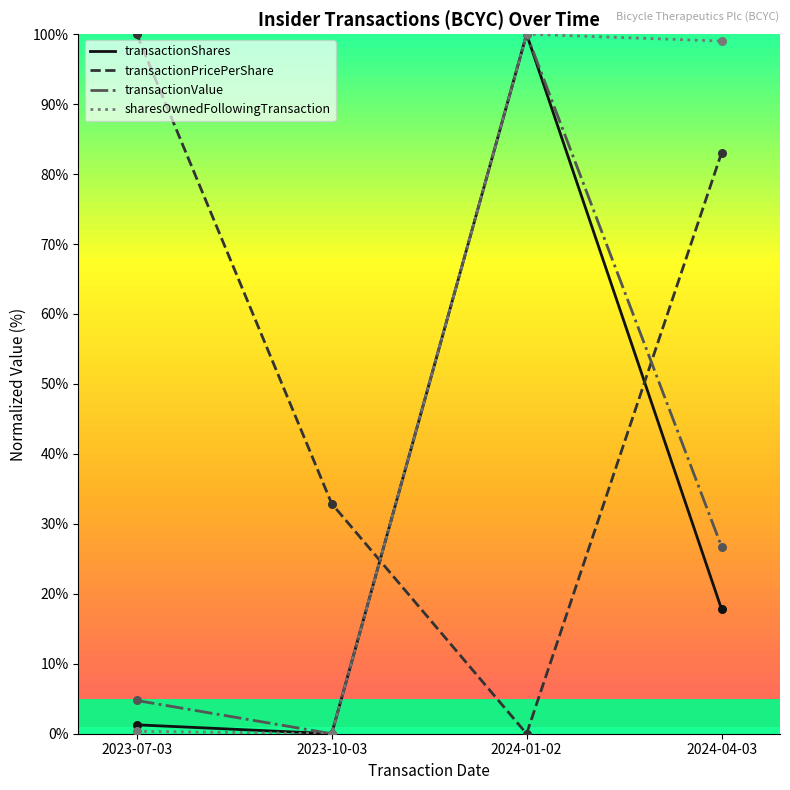

What is the difference between the highest and lowest values at 2024-04-03?

81.2